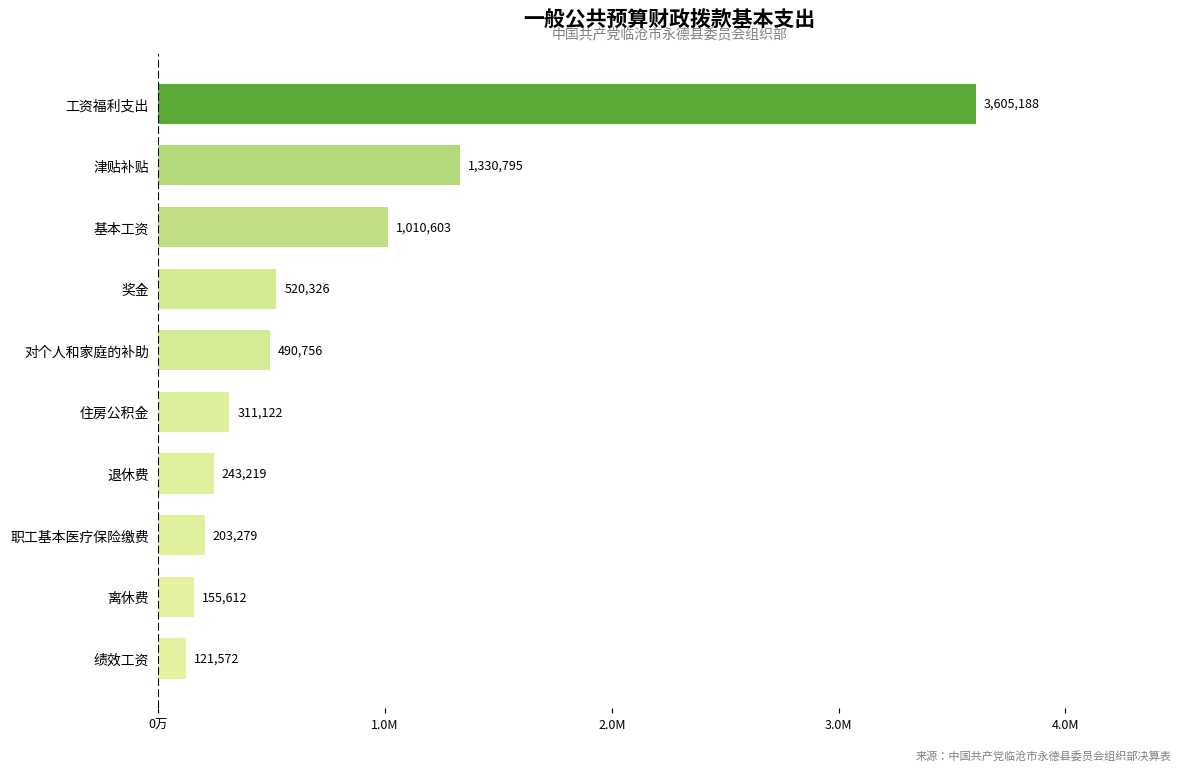

Does the chart contain any negative values?

No